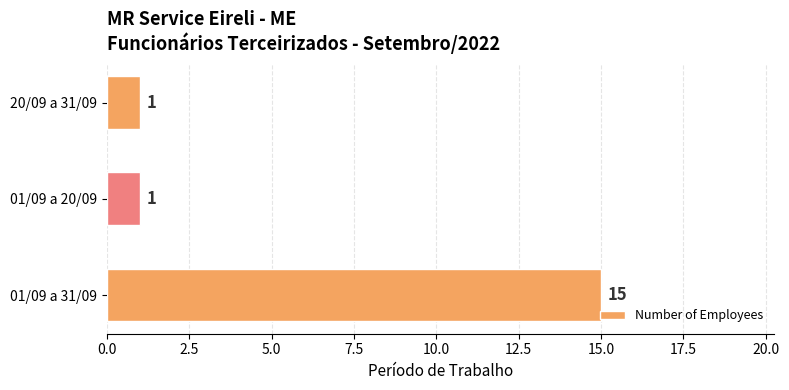

What is the difference between the maximum and minimum values?

14